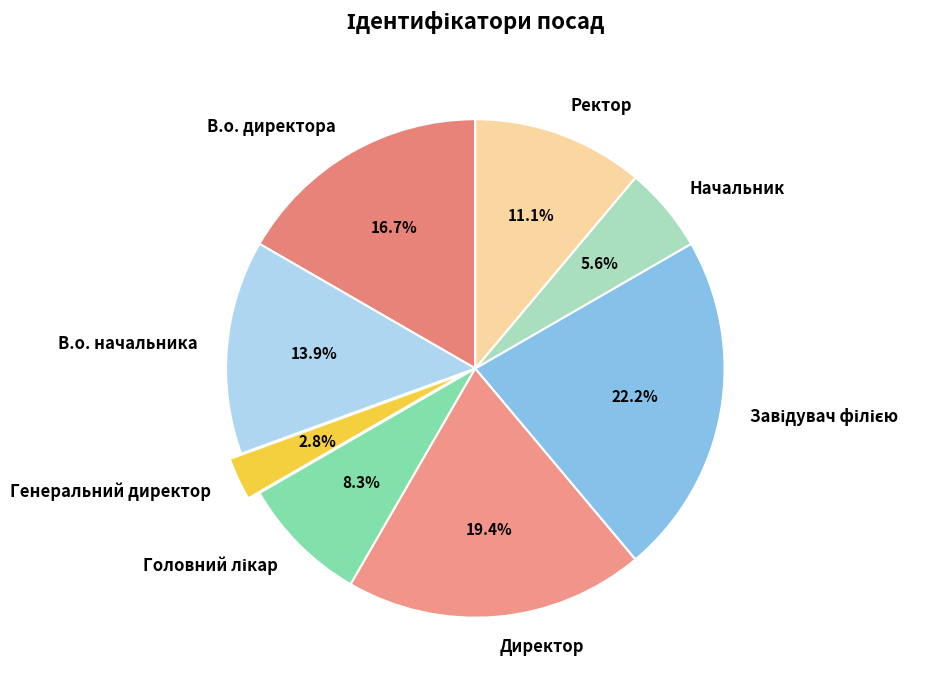

Is Генеральний директор the majority of the pie?

No